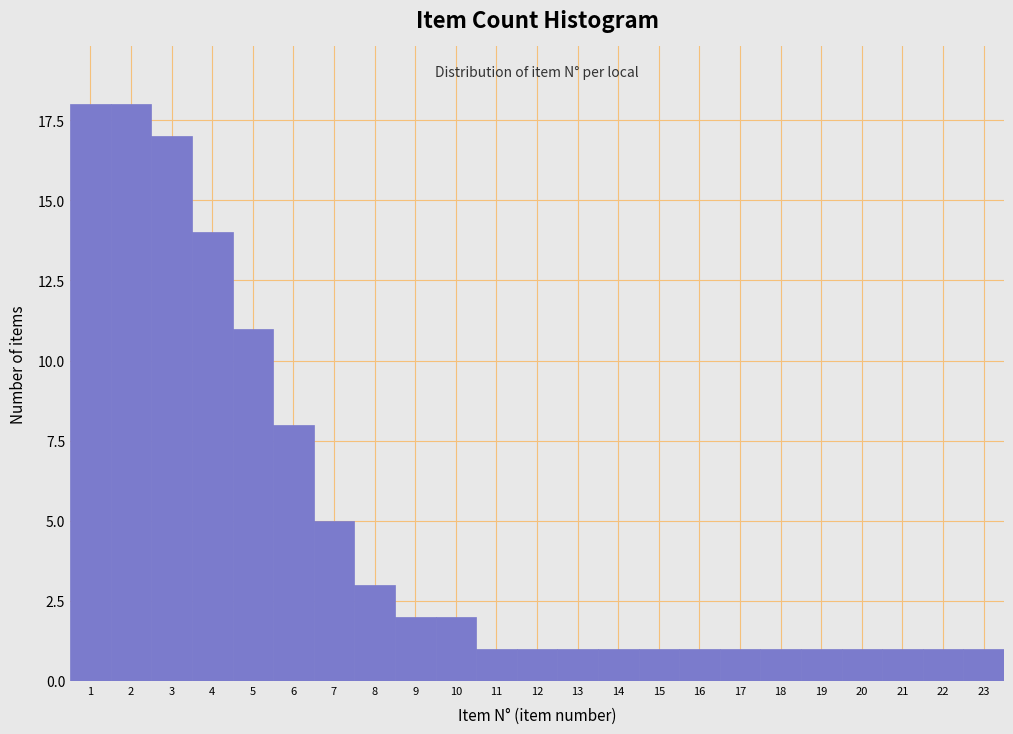

How tall is the bar that spans 20.5 to 21.5 on the x-axis? The values are not printed on the chart, so give them approximately, as read against the axis.

1